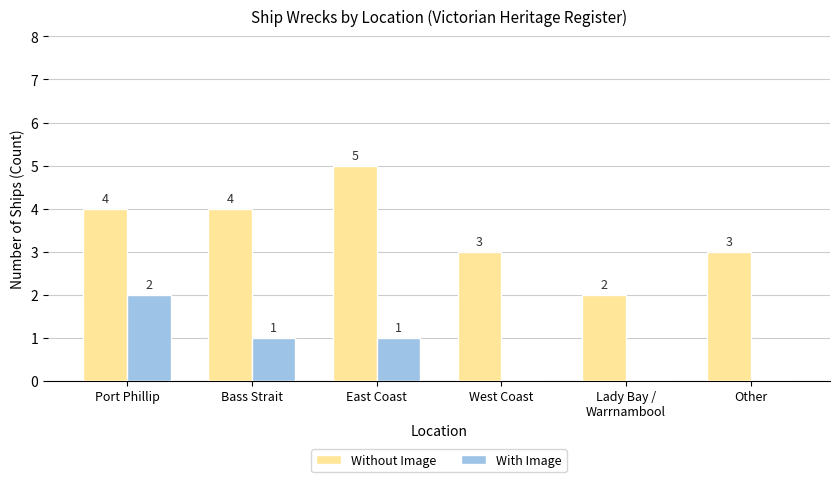

What is the total value across all series at West Coast?

3